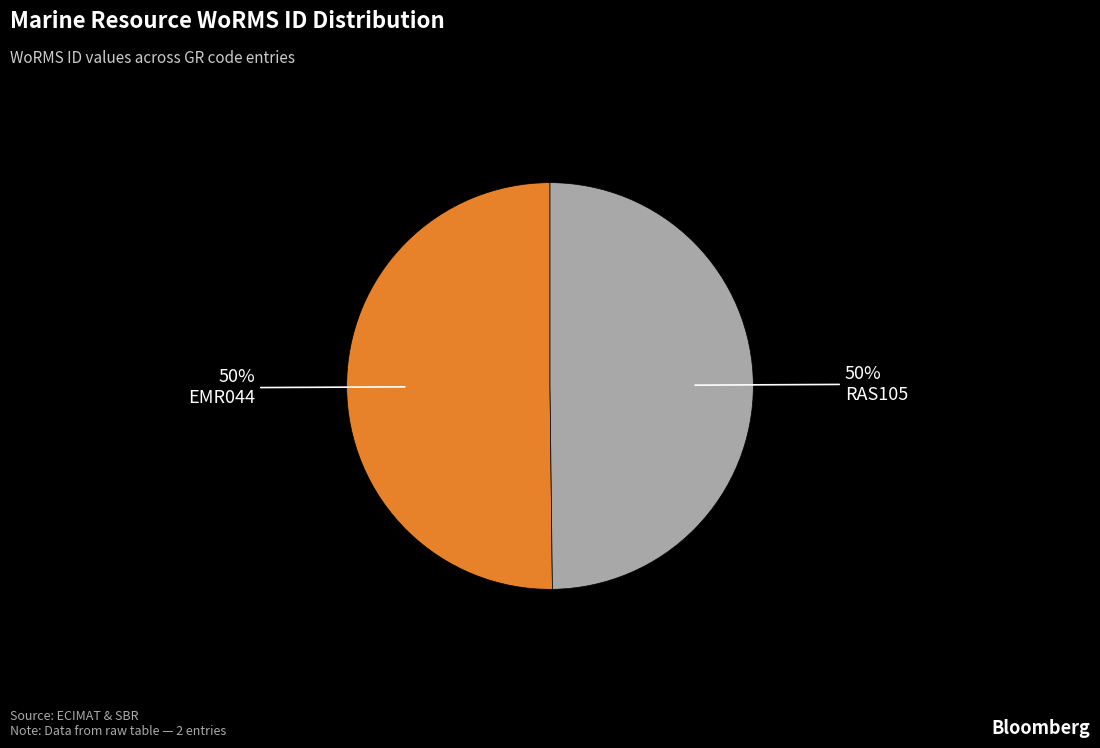

To the nearest percent, what portion does RAS105 represent?

50%